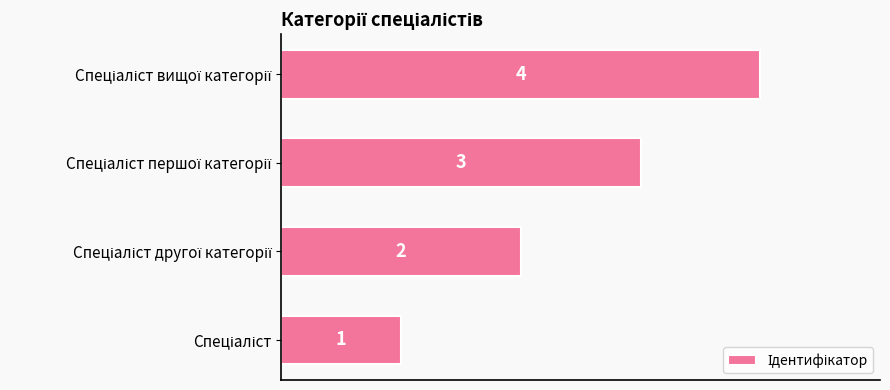

Count the values in the range 2 to 4.

3